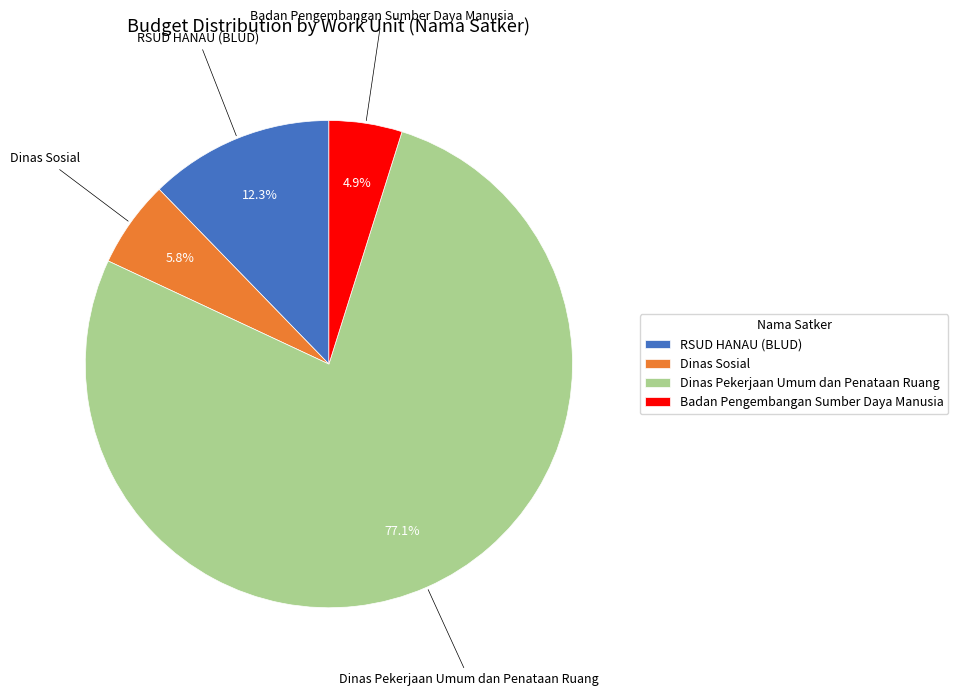

Does any single category account for the majority?

Yes